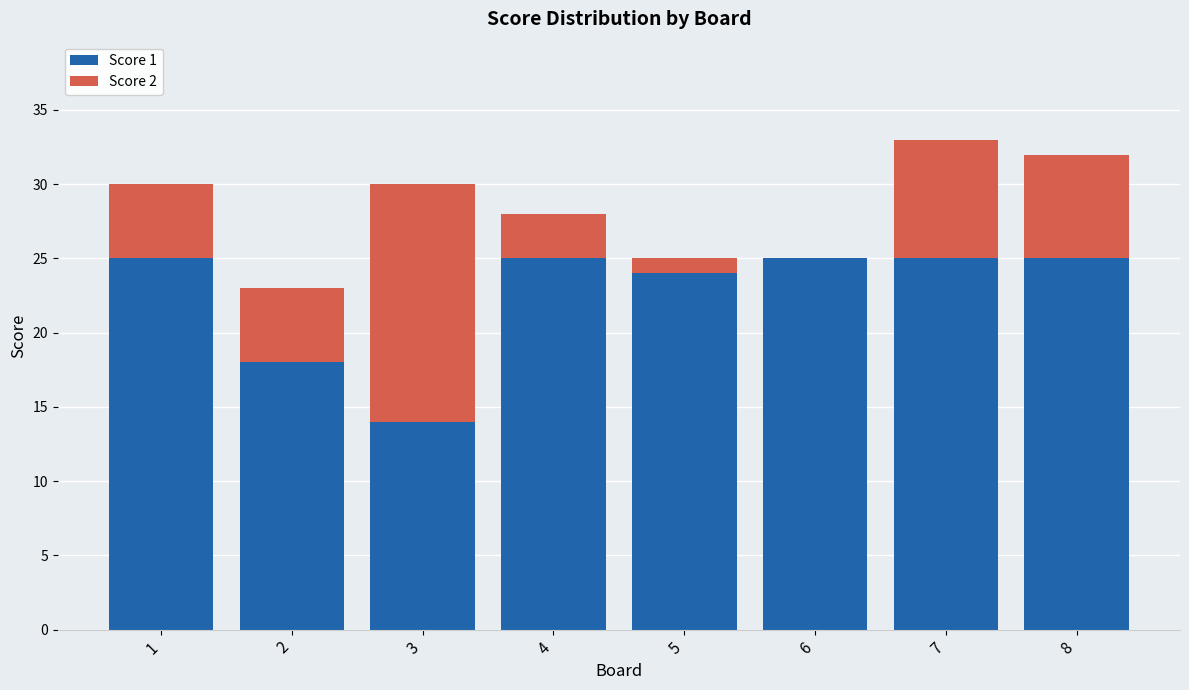

Reading right to left, what are the values for Score 1?

8=25	7=25	6=25	5=24	4=25	3=14	2=18	1=25